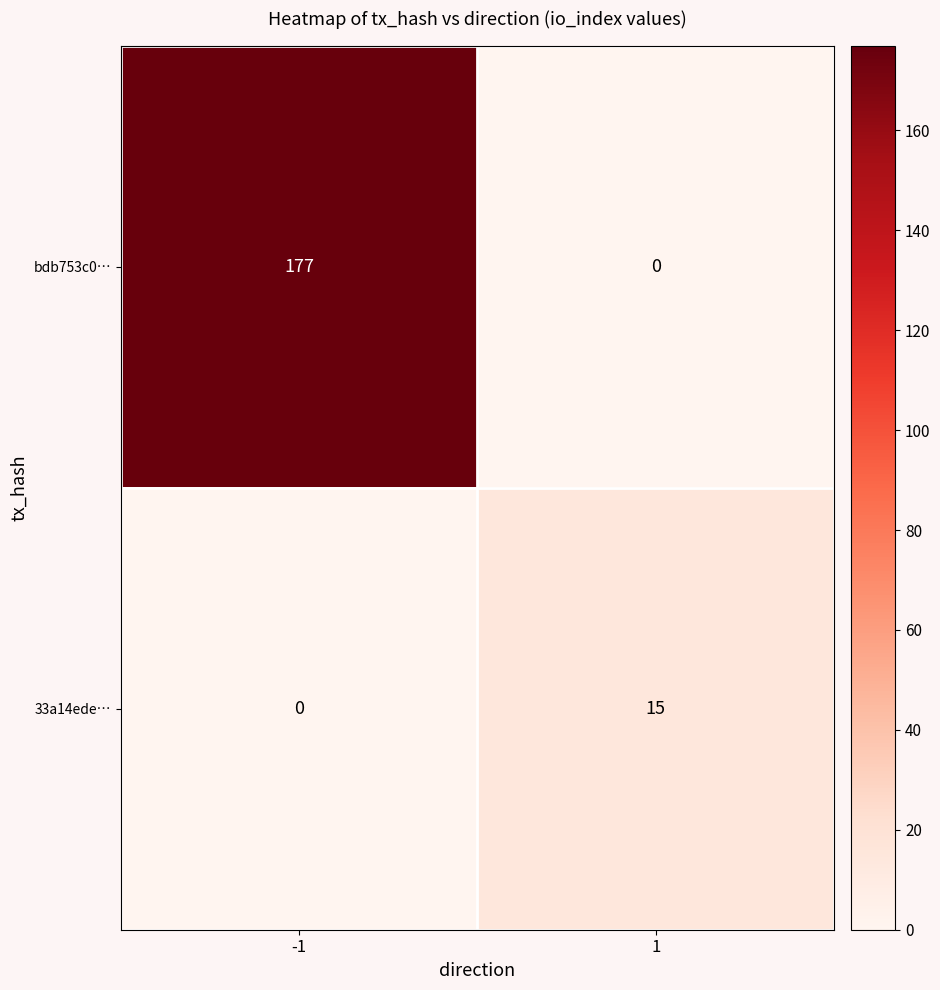

What is the difference between the highest and lowest values at 1?

15